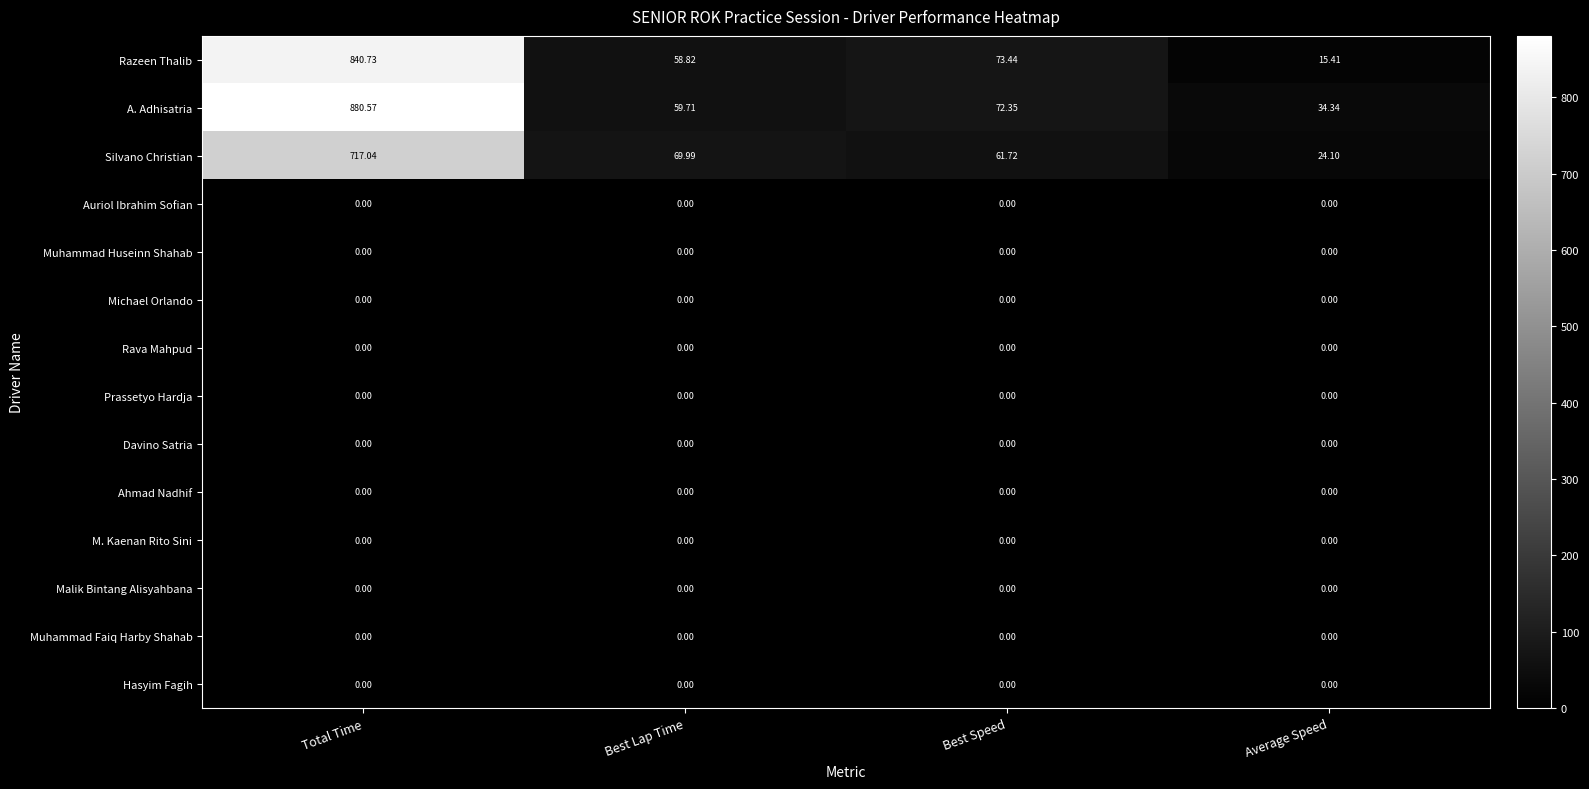

Which series has the widest spread of values?

A. Adhisatria